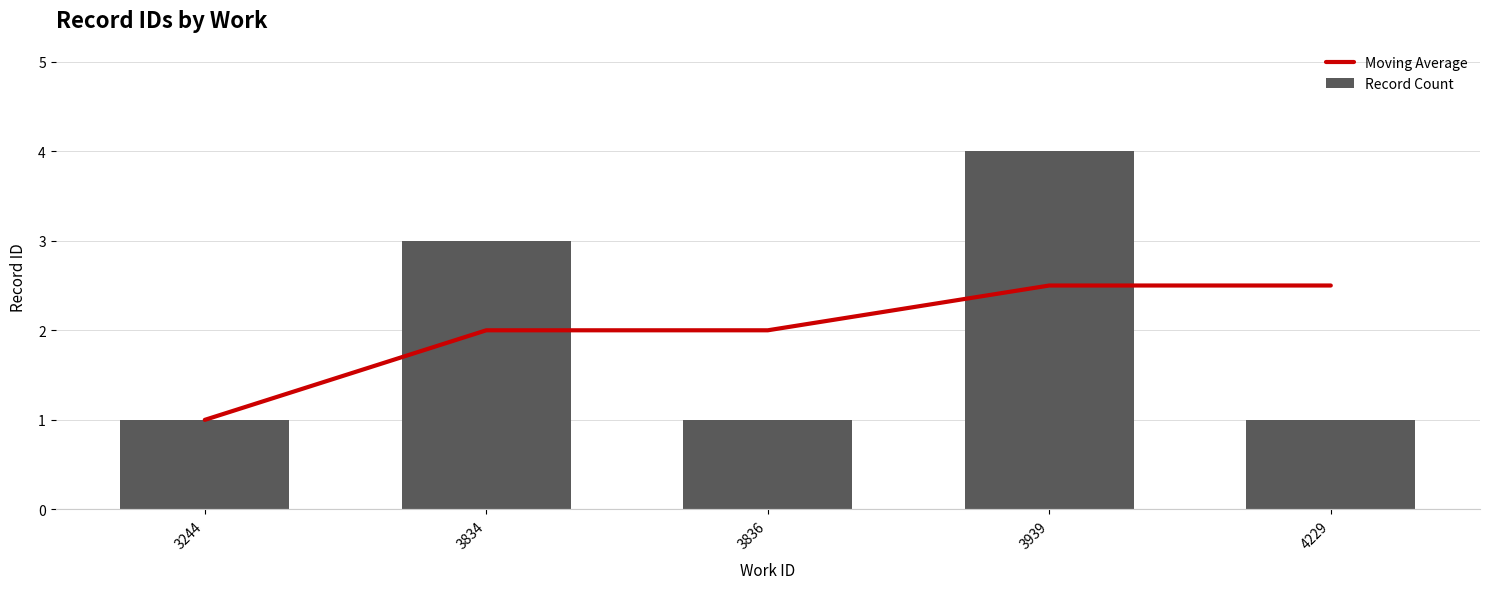

Is the value of Moving Average at 4229 greater than the value of Record Count at 3244?

Yes